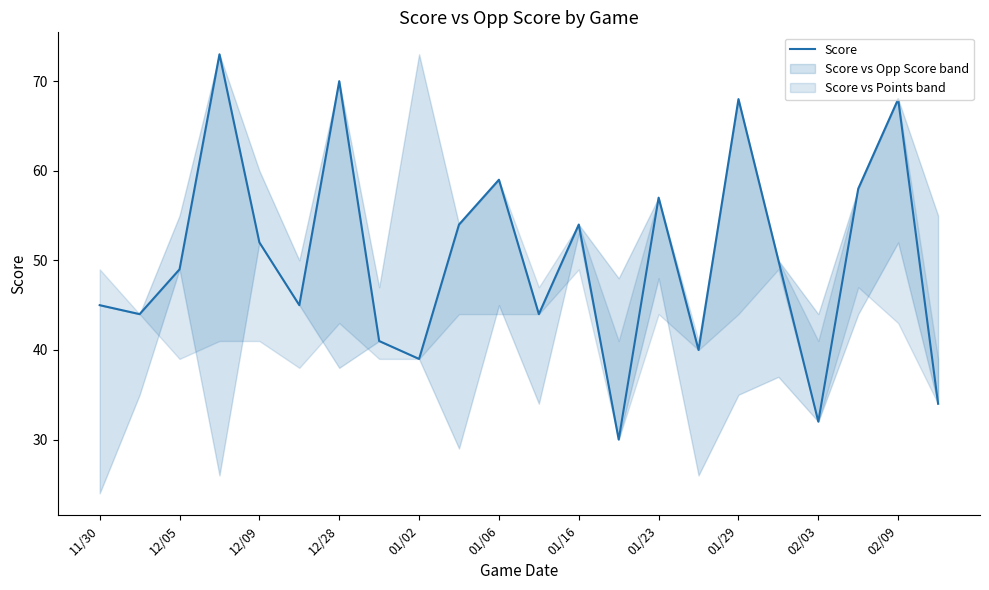

What position from the right is 11?

11